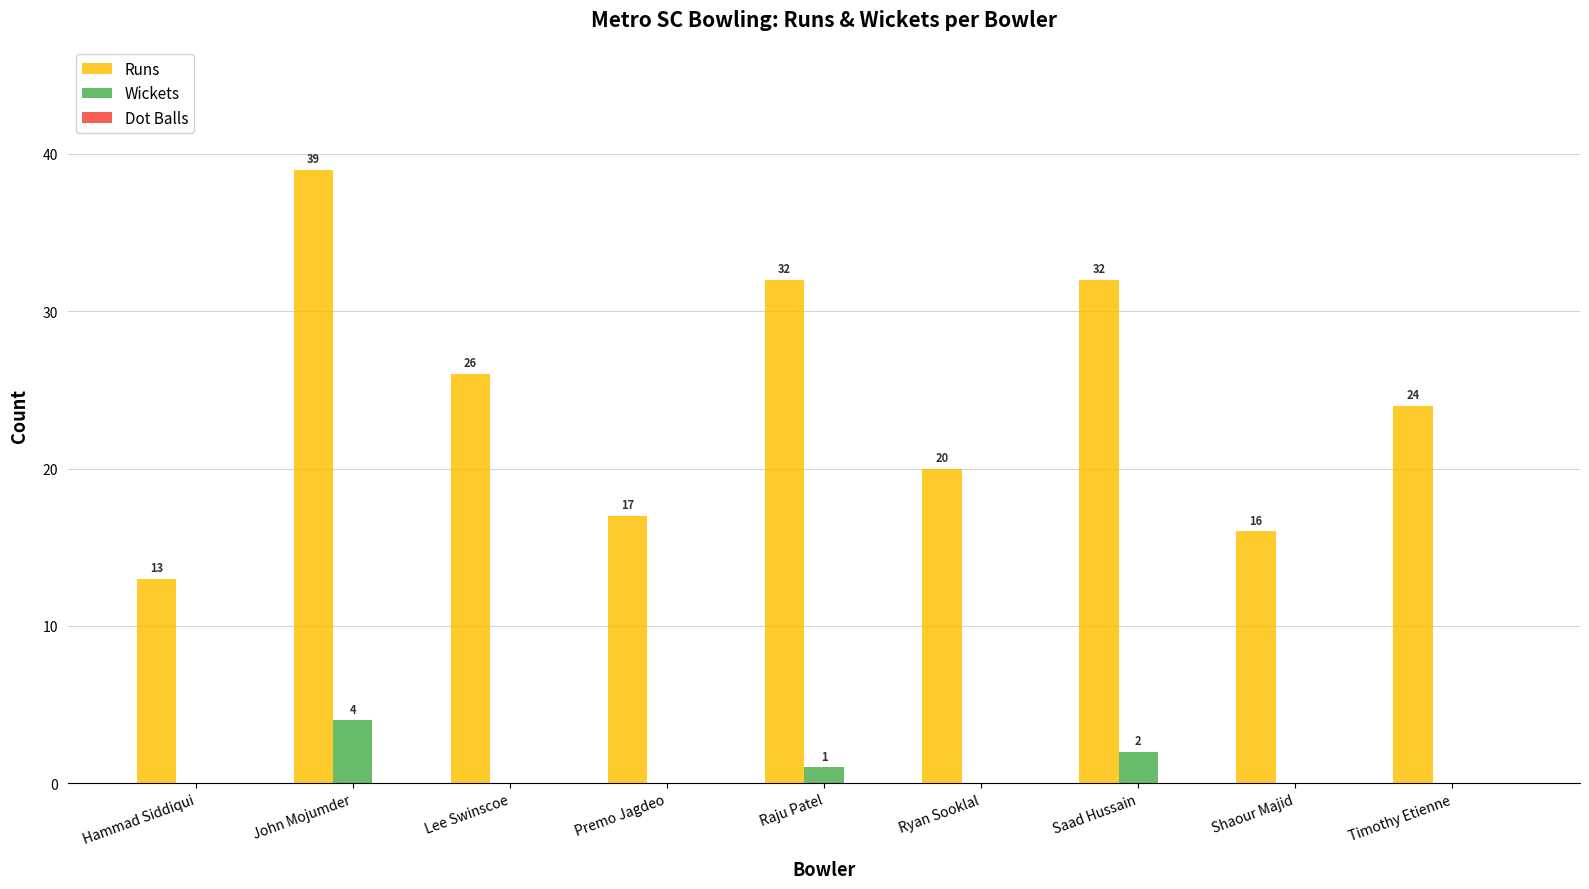

How many distinct data groups are displayed?

2